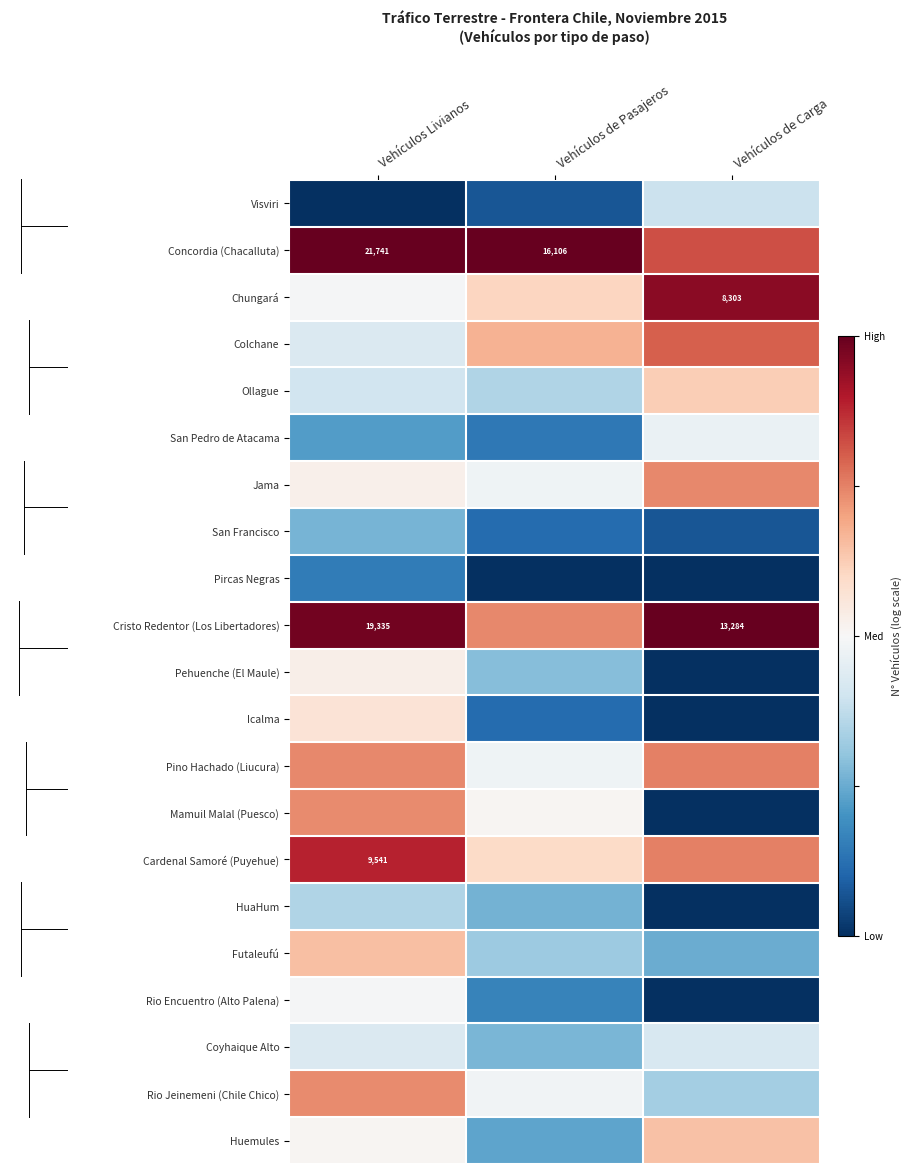

Count the number of categories in the chart.

3